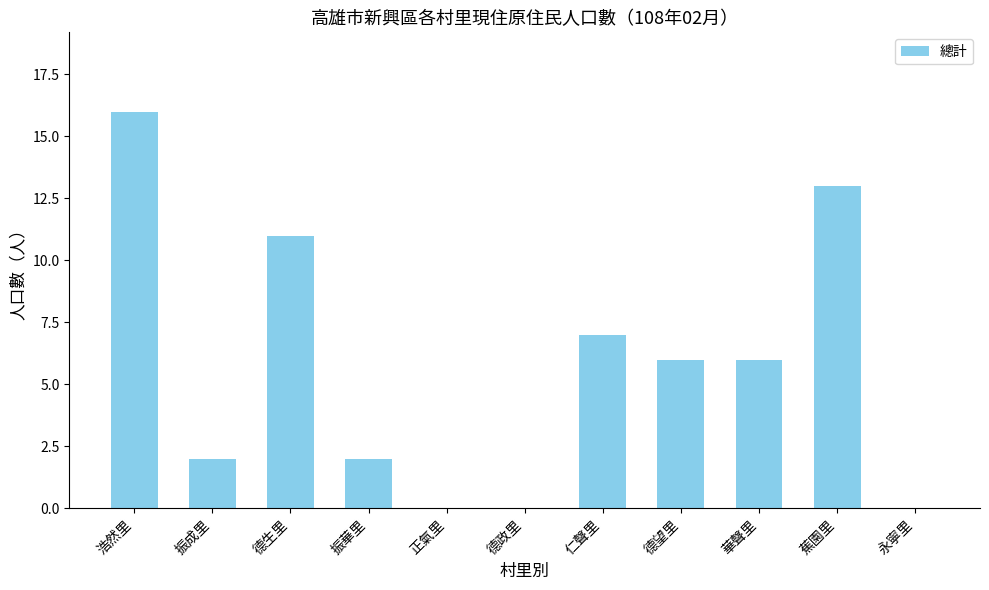

Are the bars horizontal?

No